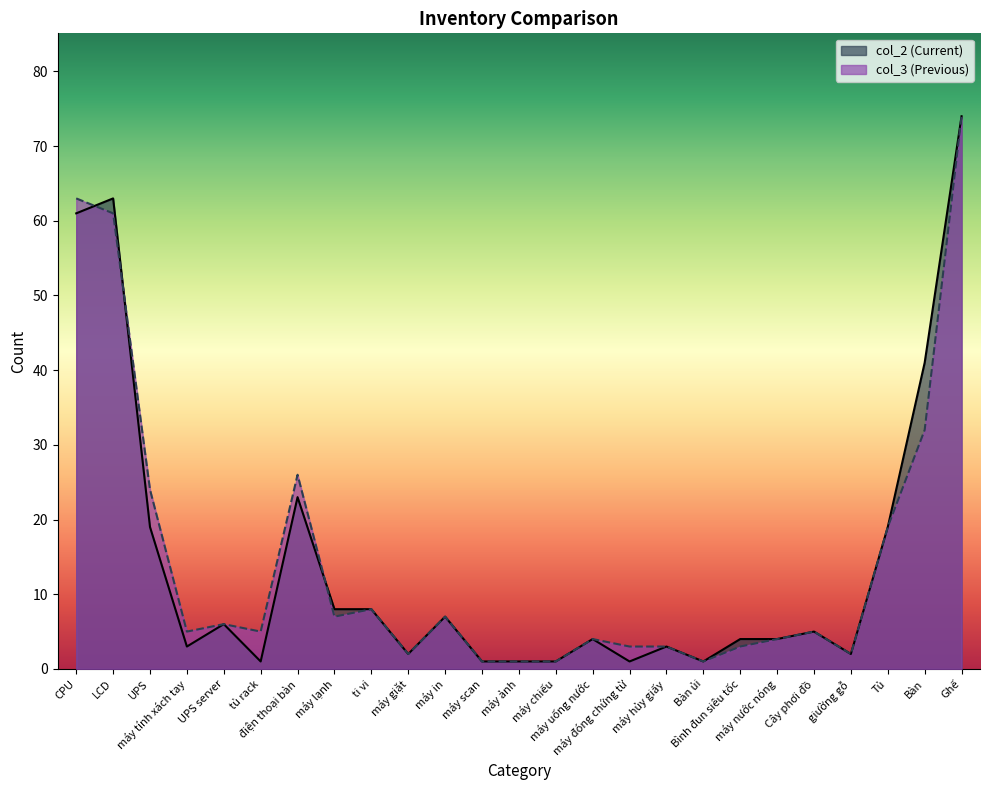

Where is the first local maximum for col_3?

UPS server